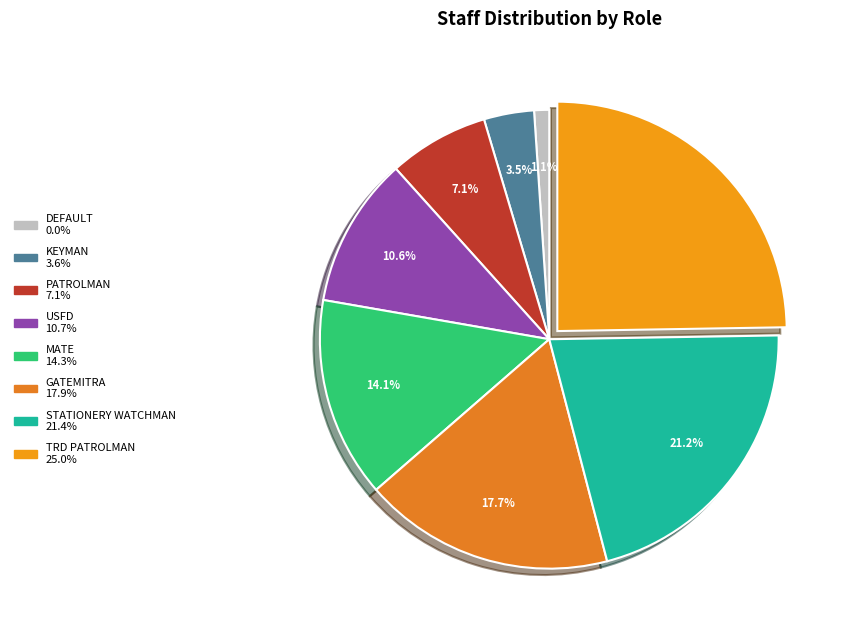

Which category has the smallest portion of the pie?

DEFAULT